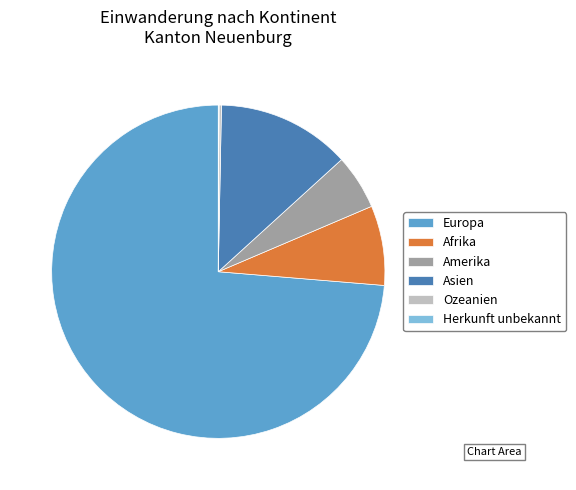

Which category has the biggest portion of the pie?

Europa